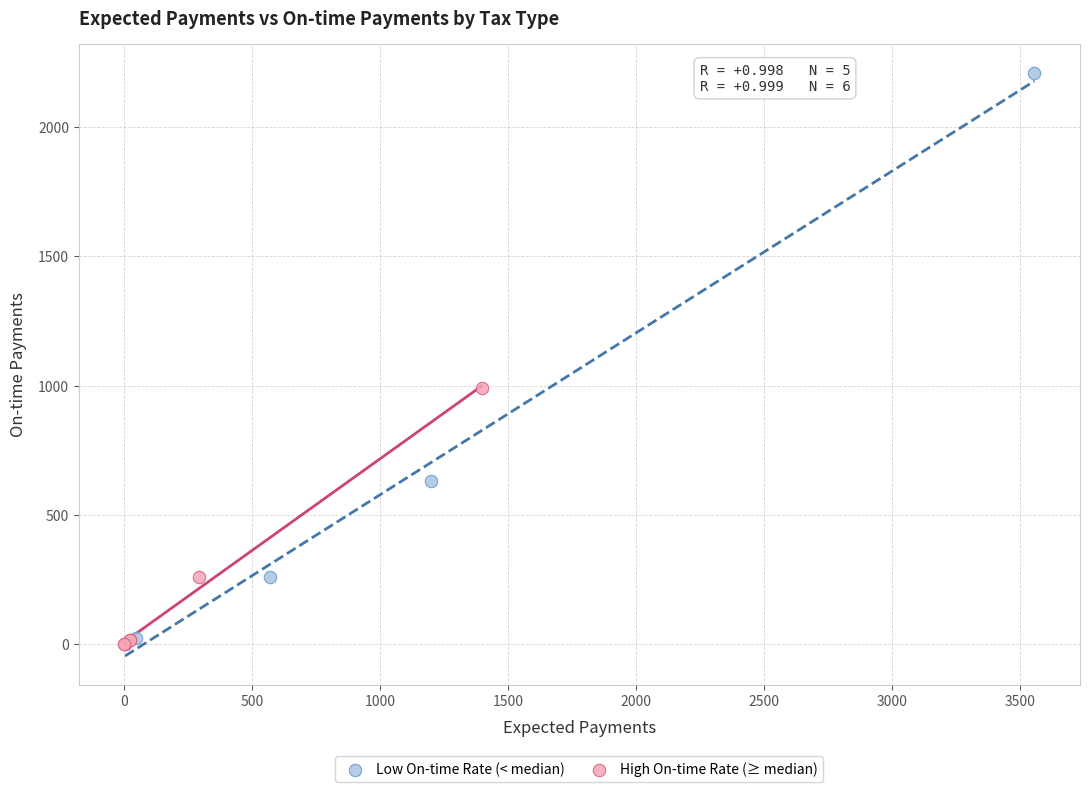

Which series has the widest spread of Y values?

Low On-time Rate (< median)